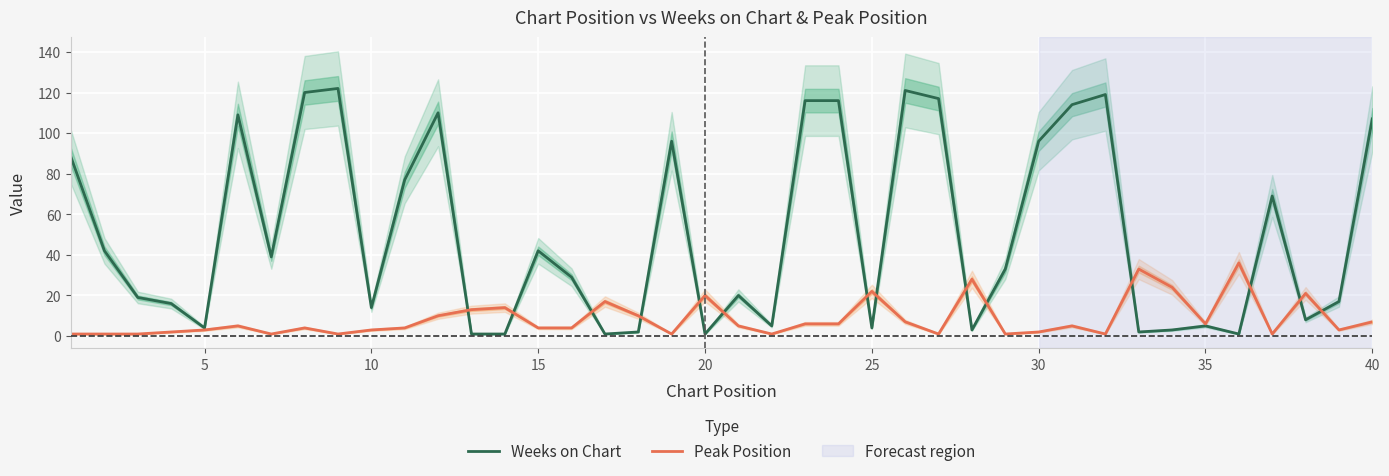

The value of Peak Position at 35 is 6. True or false?

True